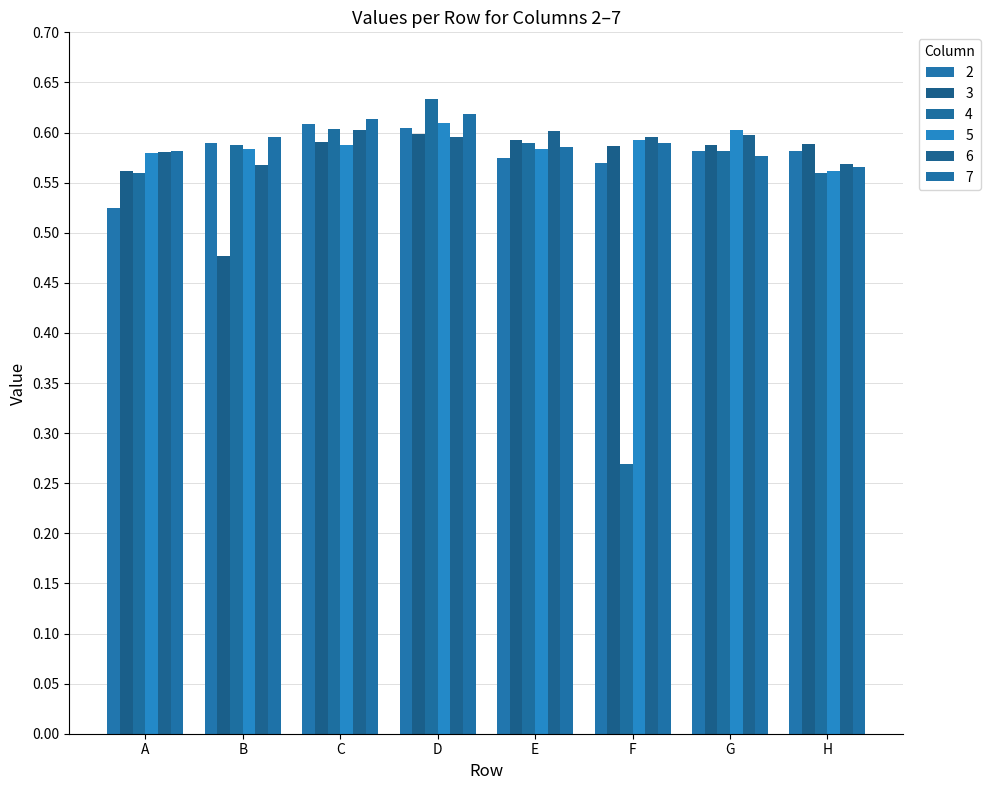

The 5 series shows 0.6 at F. True or false?

True